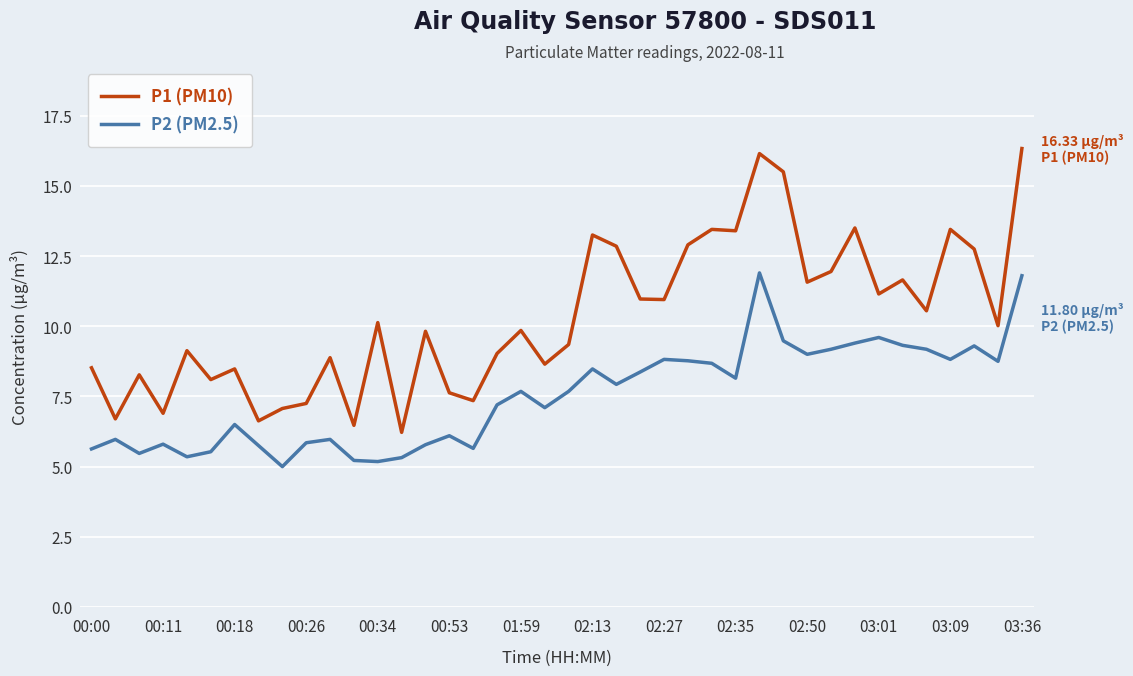

True or false: P2 (PM2.5) and P1 (PM10) cross at least once.

False